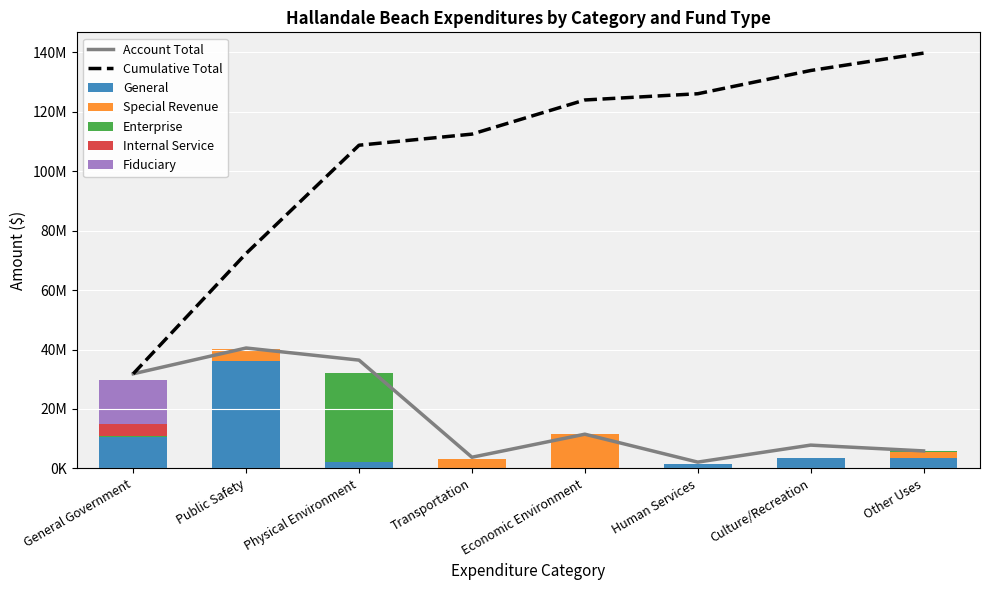

Which series has the widest spread of values?

General